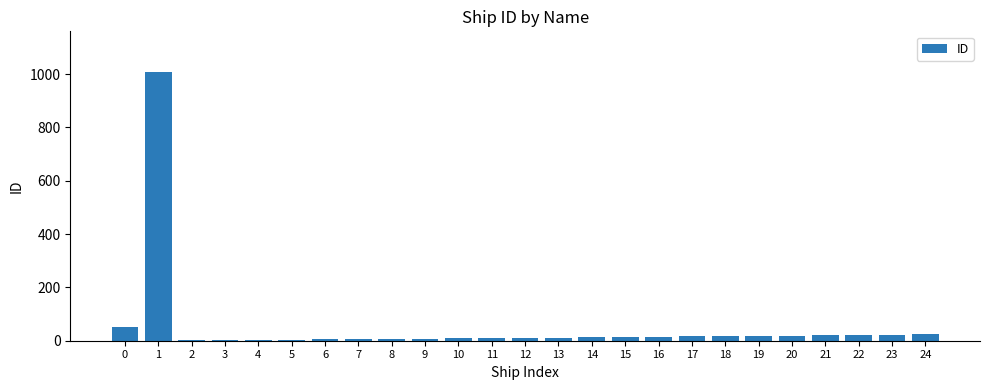

Is it true that the value at 1 is 395?

False